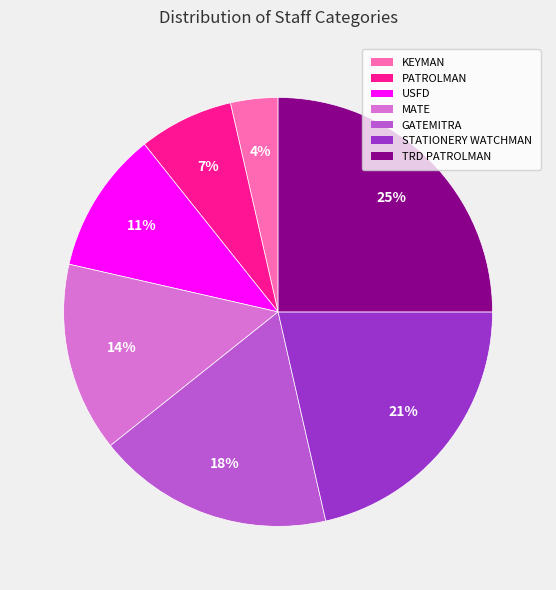

Does STATIONERY WATCHMAN represent more than half of the total?

No